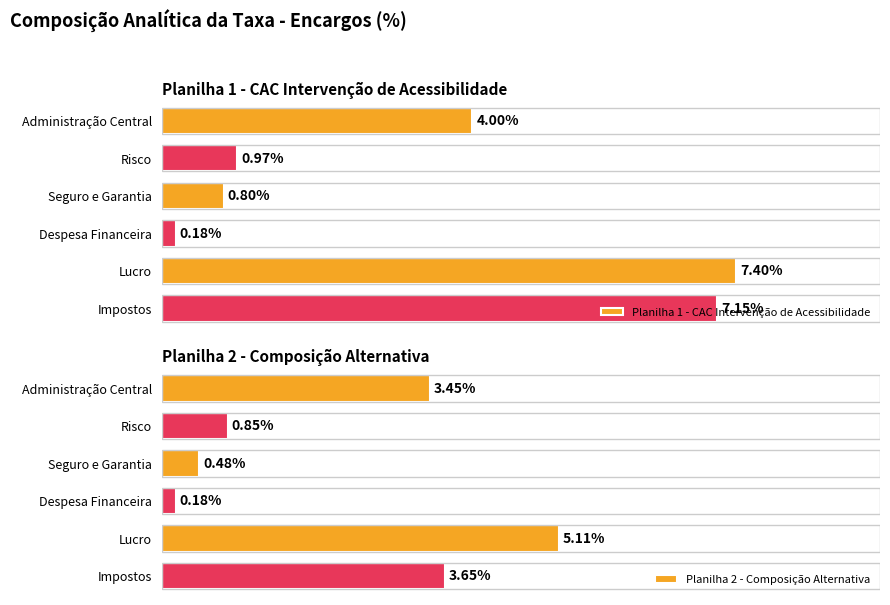

What is the average value of the Planilha 2 - Composição Alternativa series?

2.3